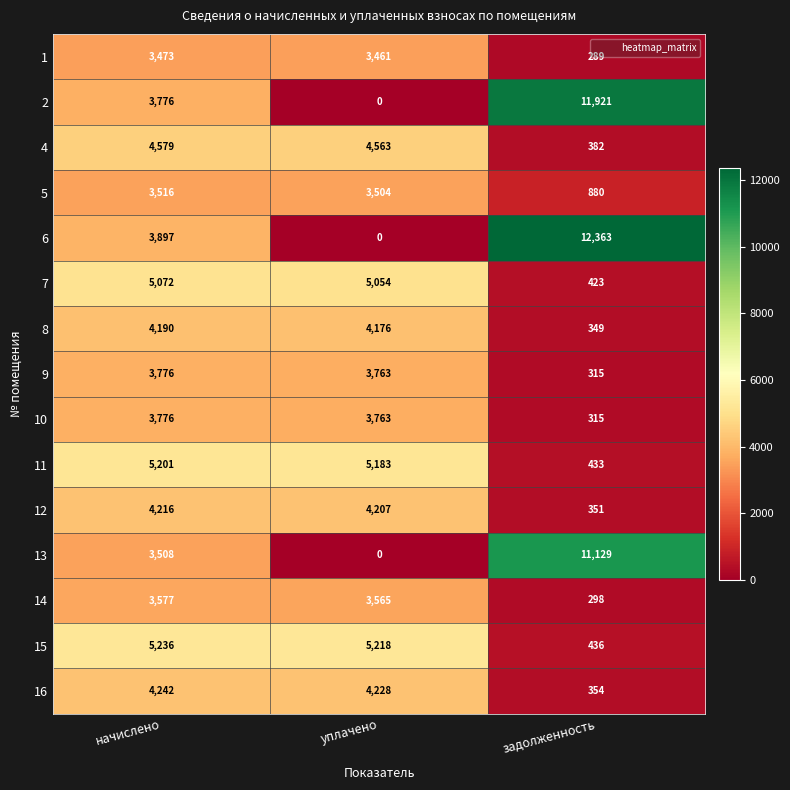

Which series changed the most between начислено and задолженность?

6